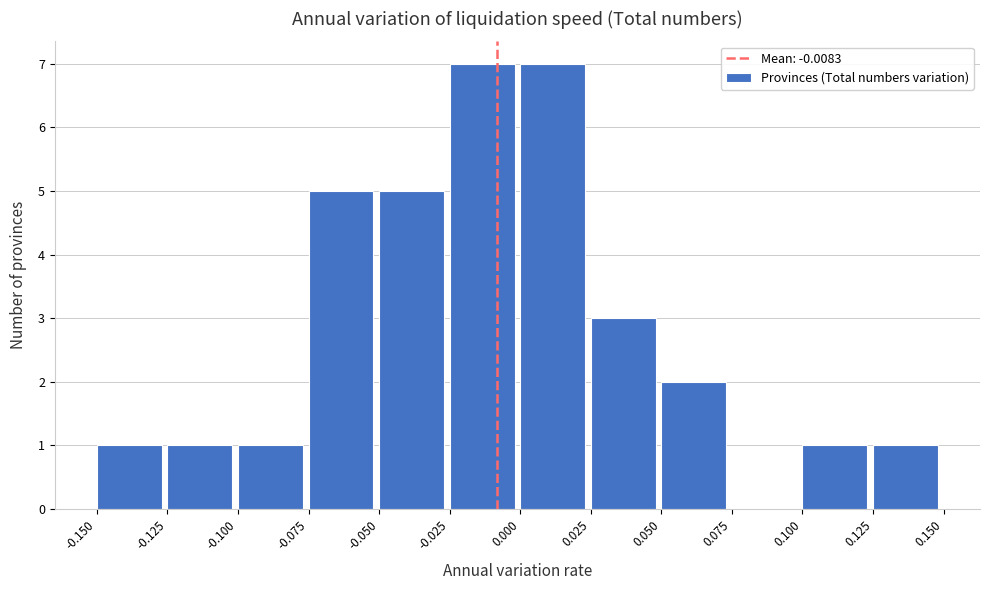

Reading left to right, list every bar in this chart as the range it spans on the x-axis followed by its height. The values are not printed on the chart, so give them approximately, as read against the axis.

-0.150 to -0.125: 1
-0.125 to -0.100: 1
-0.100 to -0.075: 1
-0.075 to -0.050: 5
-0.050 to -0.025: 5
-0.025 to 0.000: 7
0.000 to 0.025: 7
0.025 to 0.050: 3
0.050 to 0.075: 2
0.075 to 0.100: 0
0.100 to 0.125: 1
0.125 to 0.150: 1